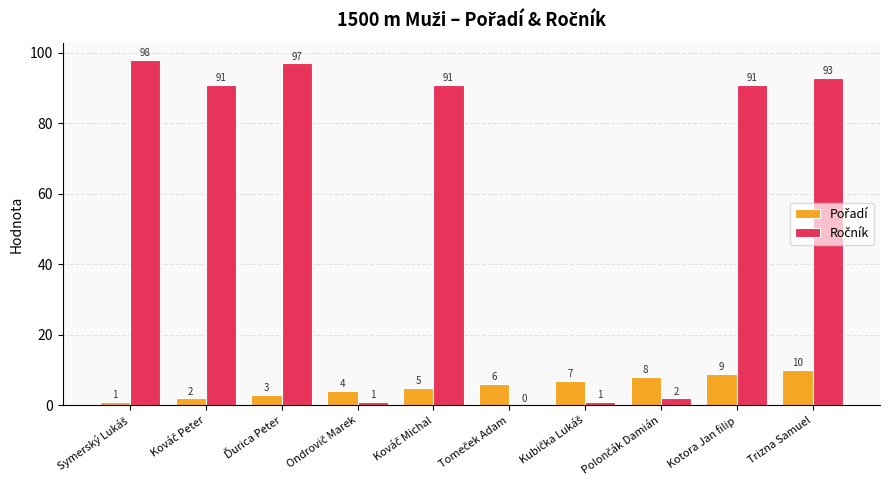

How many categories are shown in the chart?

10